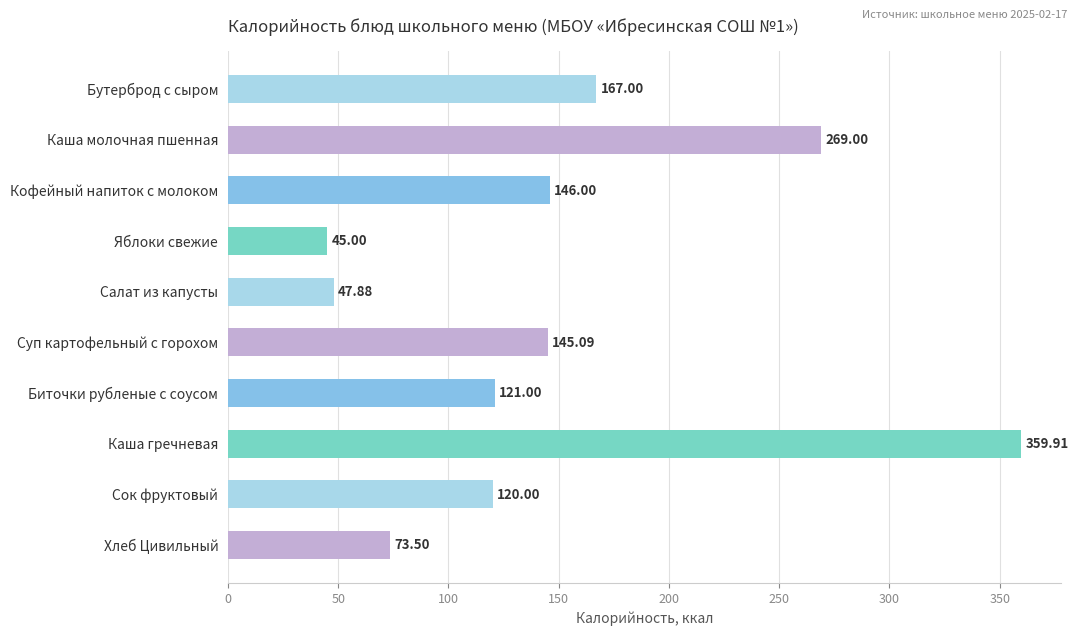

At which category does the chart reach its peak across all series?

Каша гречневая